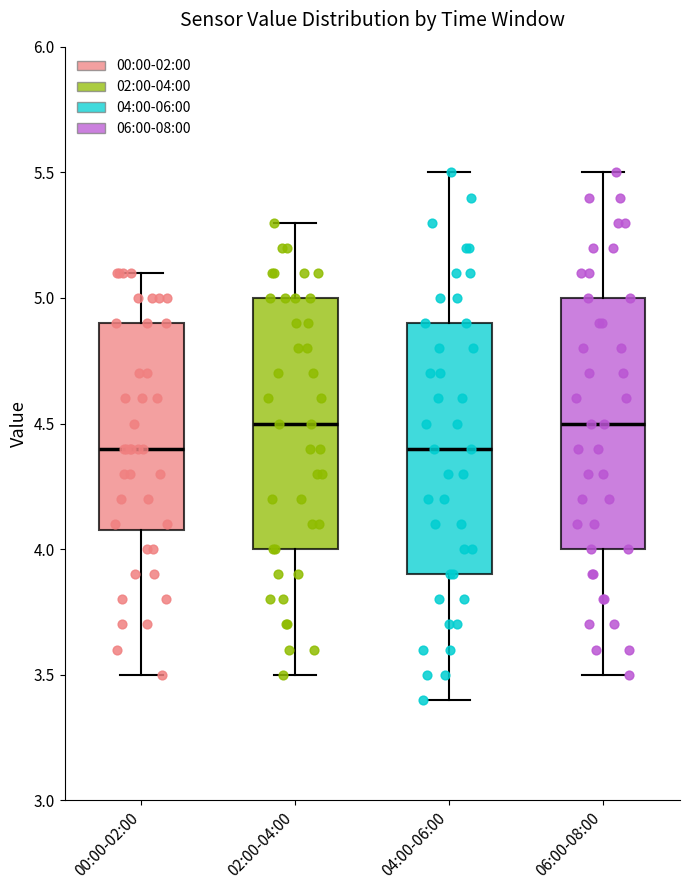

Reading left to right, read every box against the y-axis: the position of its median line, the range the box covers, and the ends of its whiskers. The values are not printed on the chart, so give them approximately, as read against the axis.

00:00-02:00: median 4.4, box 4.1 to 4.9, whiskers 3.5 to 5.1
02:00-04:00: median 4.5, box 4.0 to 5.0, whiskers 3.5 to 5.3
04:00-06:00: median 4.4, box 3.9 to 4.9, whiskers 3.4 to 5.5
06:00-08:00: median 4.5, box 4.0 to 5.0, whiskers 3.5 to 5.5